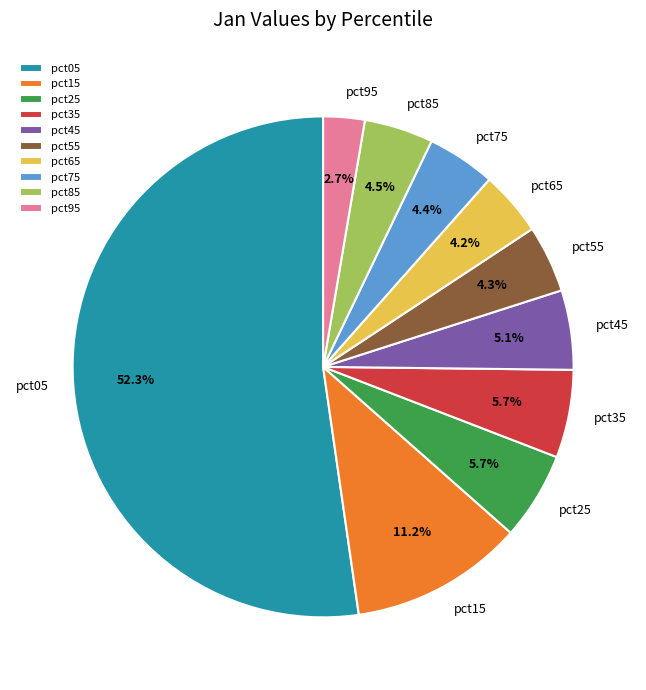

Which category has the biggest portion of the pie?

pct05